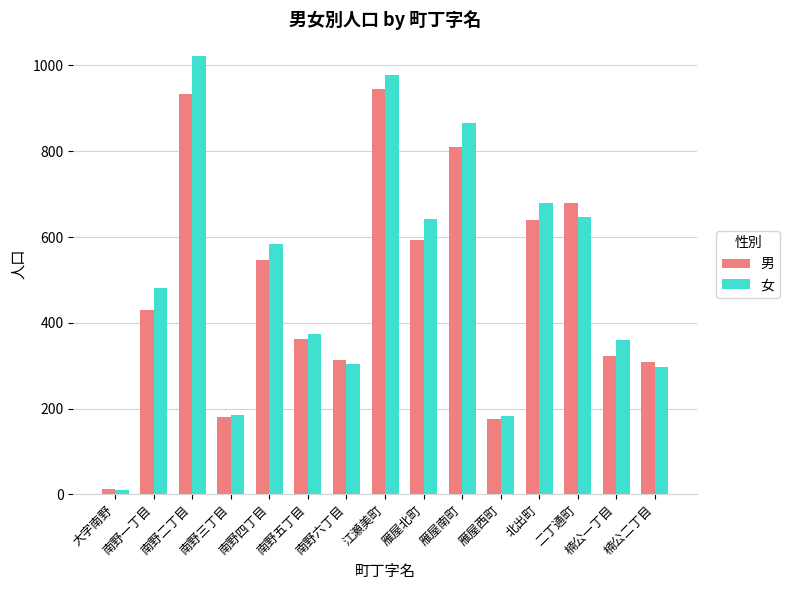

Is it true that 男 equals 200 at 南野一丁目?

False